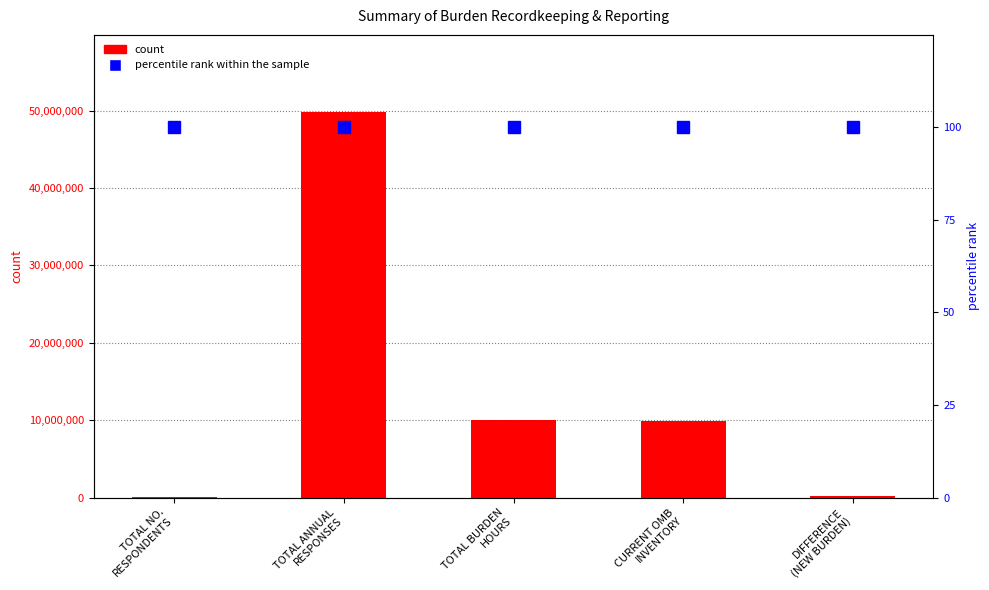

How many data points in Value are less than 9873218?

2